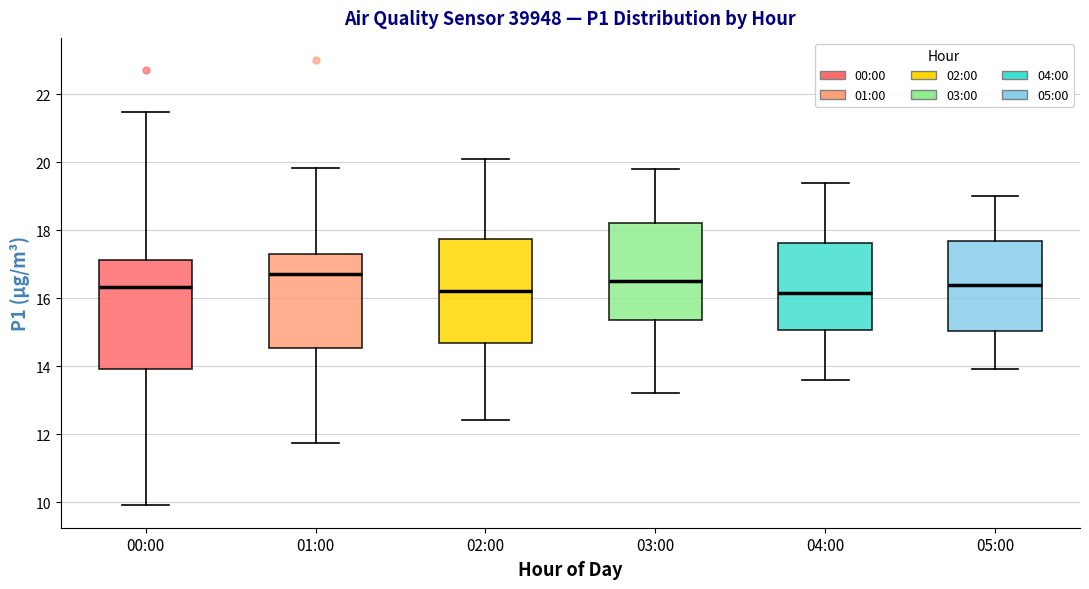

Reading left to right, transcribe this box plot: for each box, give where its median line is, the range the box spans, and where its two whiskers end, as read against the y-axis. The values are not printed on the chart, so give them approximately, as read against the axis.

00:00: median 16.4, box 14.0 to 17.2, whiskers 10.0 to 21.4
01:00: median 16.8, box 14.6 to 17.2, whiskers 11.8 to 19.8
02:00: median 16.2, box 14.6 to 17.8, whiskers 12.4 to 20.2
03:00: median 16.6, box 15.4 to 18.2, whiskers 13.2 to 19.8
04:00: median 16.2, box 15.0 to 17.6, whiskers 13.6 to 19.4
05:00: median 16.4, box 15.0 to 17.6, whiskers 14.0 to 19.0